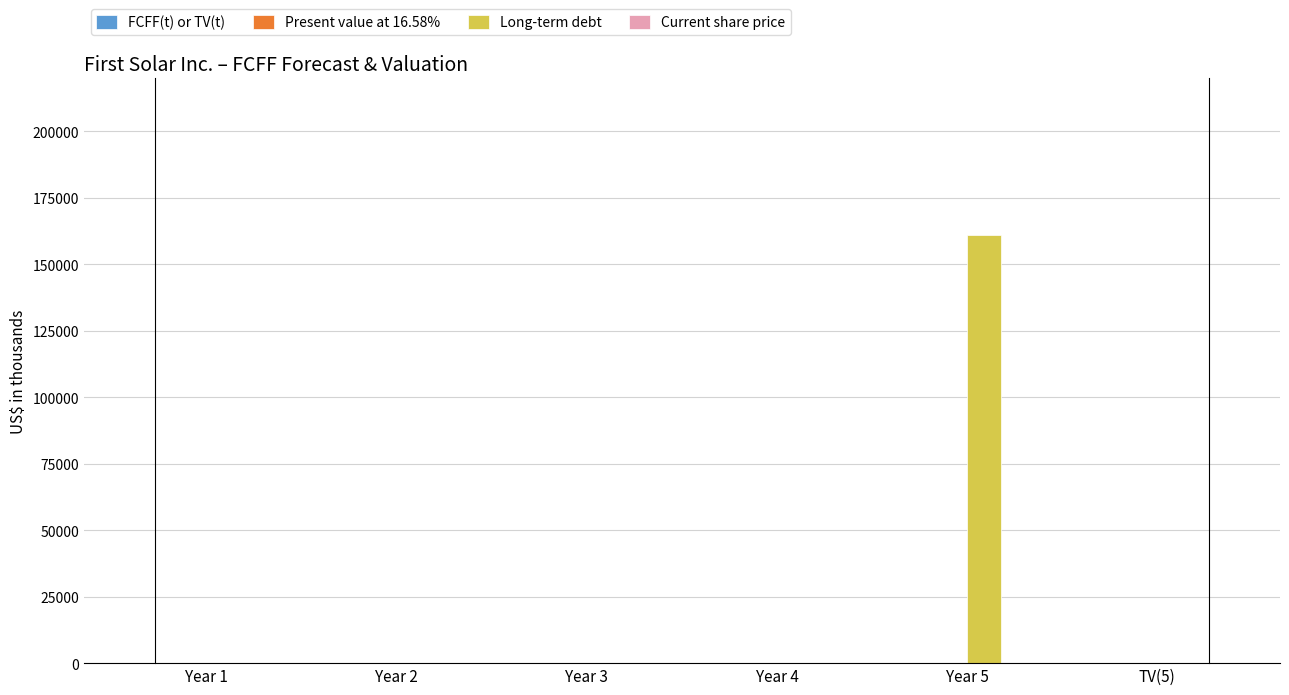

Which label corresponds to the largest value in the chart?

Year 5